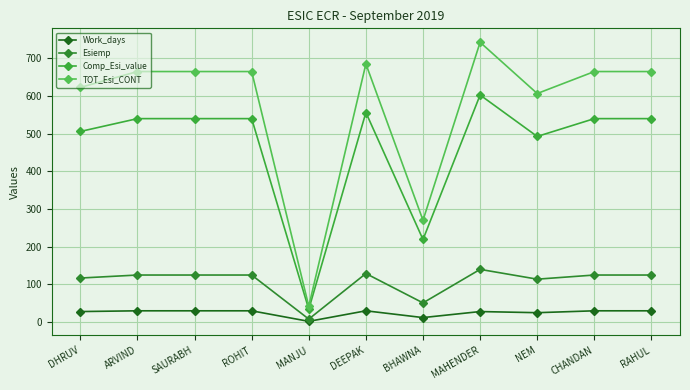

What is the label of the 11th point from the left?

RAHUL